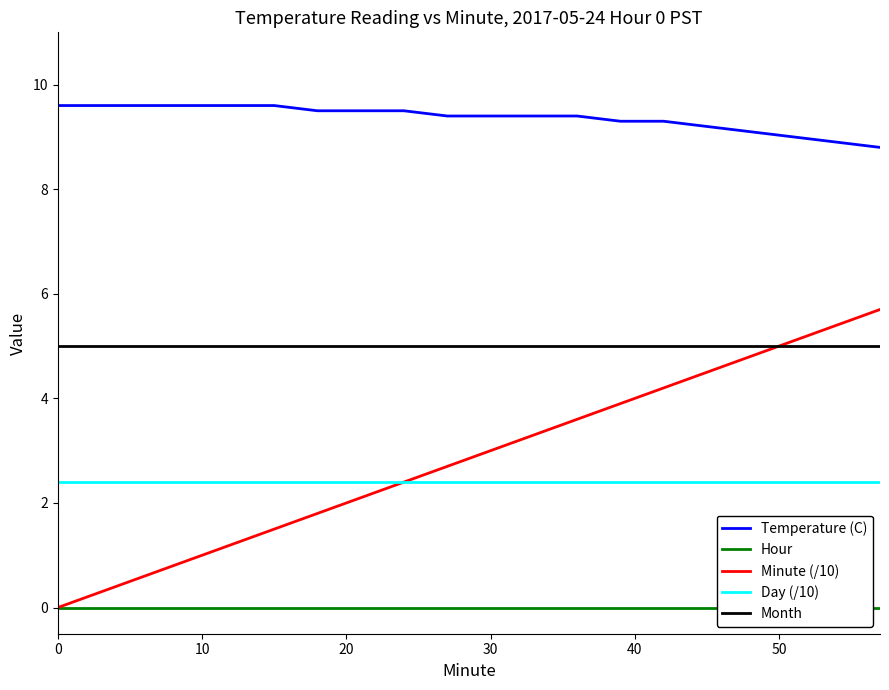

Reading right to left, list all the values displayed in this chart.

Temperature (C): 8.8	8.9	9.0	9.1	9.2	9.3	9.3	9.4	9.4	9.4	9.4	9.5	9.5	9.5	9.6	9.6	9.6	9.6	9.6	9.6
Hour: 0.0	0.0	0.0	0.0	0.0	0.0	0.0	0.0	0.0	0.0	0.0	0.0	0.0	0.0	0.0	0.0	0.0	0.0	0.0	0.0
Minute (/10): 5.7	5.4	5.1	4.8	4.5	4.2	3.9	3.6	3.3	3.0	2.7	2.4	2.1	1.8	1.5	1.2	0.9	0.6	0.3	0.0
Day (/10): 2.4	2.4	2.4	2.4	2.4	2.4	2.4	2.4	2.4	2.4	2.4	2.4	2.4	2.4	2.4	2.4	2.4	2.4	2.4	2.4
Month: 5.0	5.0	5.0	5.0	5.0	5.0	5.0	5.0	5.0	5.0	5.0	5.0	5.0	5.0	5.0	5.0	5.0	5.0	5.0	5.0